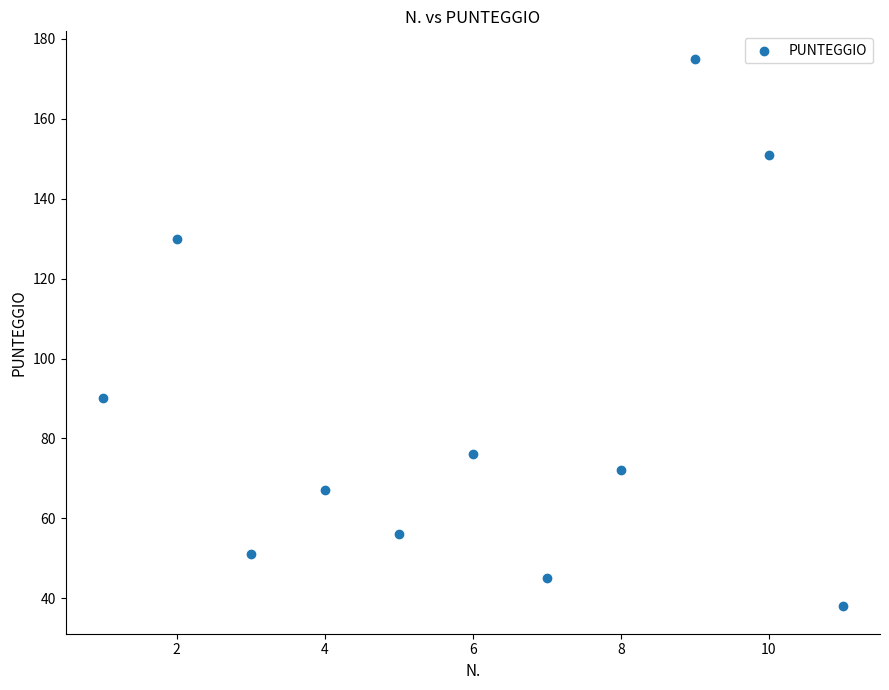

What Y value in the scatter plot is closest to 106?

90